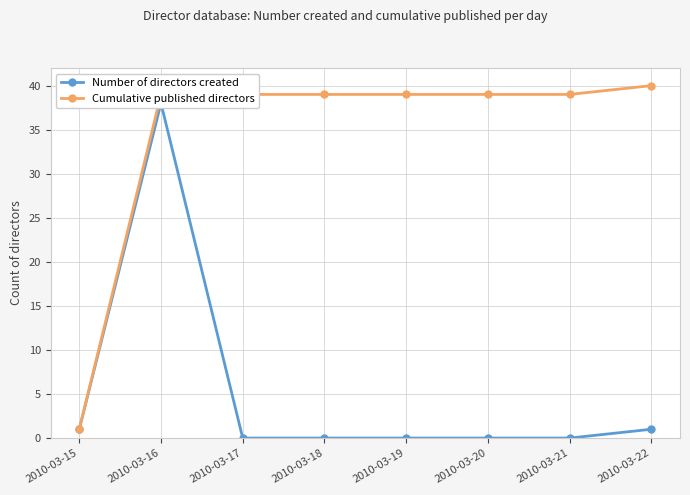

Reading left to right, extract all data points from this chart.

Number of directors created: 2010-03-15=1	2010-03-16=38	2010-03-17=0	2010-03-18=0	2010-03-19=0	2010-03-20=0	2010-03-21=0	2010-03-22=1
Cumulative published directors: 2010-03-15=1	2010-03-16=39	2010-03-17=39	2010-03-18=39	2010-03-19=39	2010-03-20=39	2010-03-21=39	2010-03-22=40